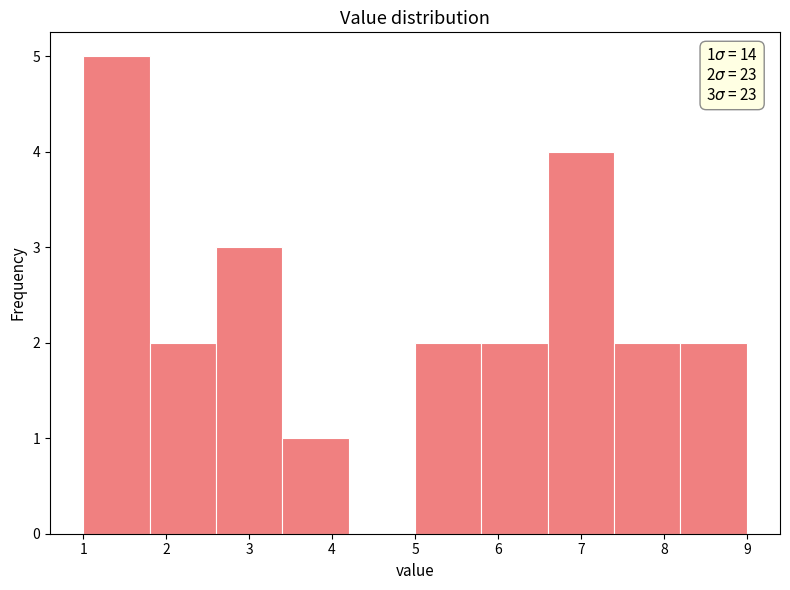

Which range on the x-axis has the tallest bar?

1.0 to 1.8